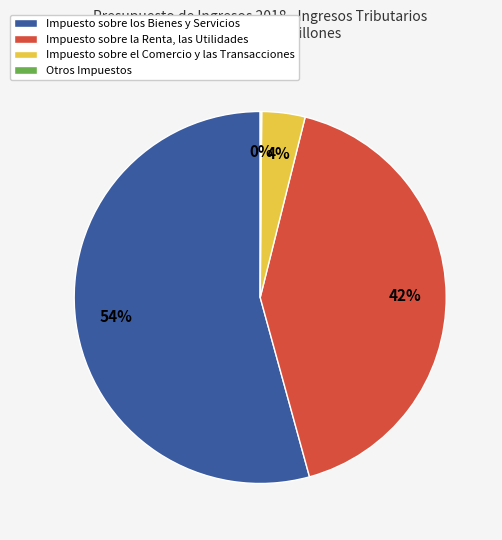

Which slice is the largest?

Impuesto sobre los Bienes y Servicios